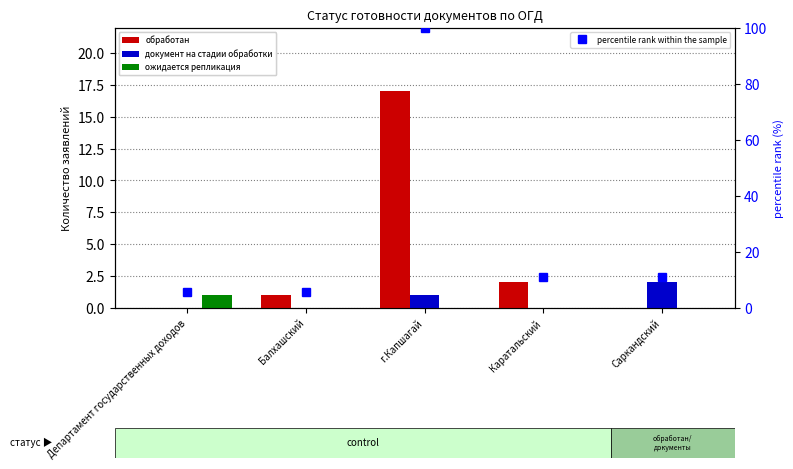

What position from the left is Департамент государственных доходов?

1